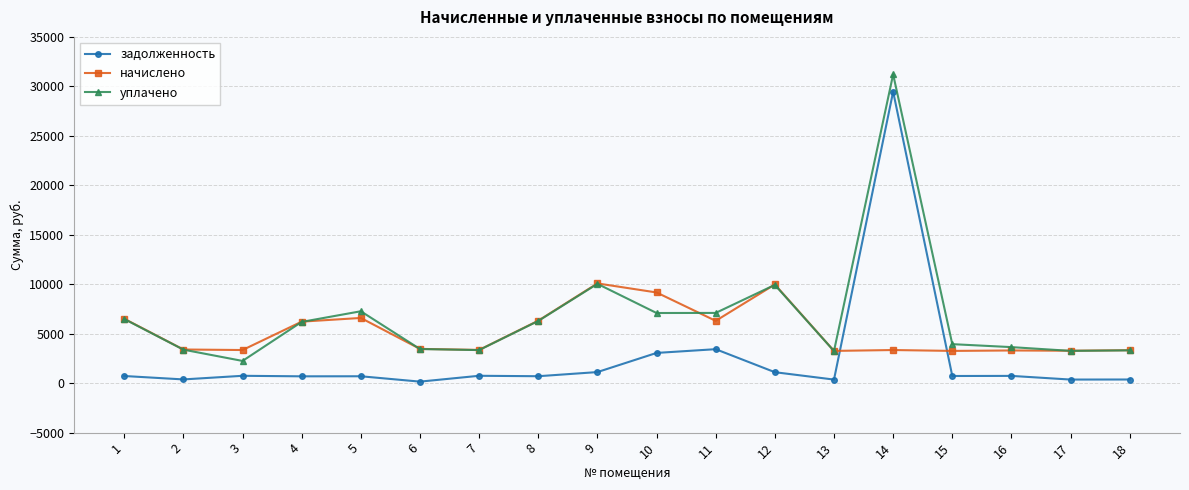

What is the total value across all series at 14?

64023.6